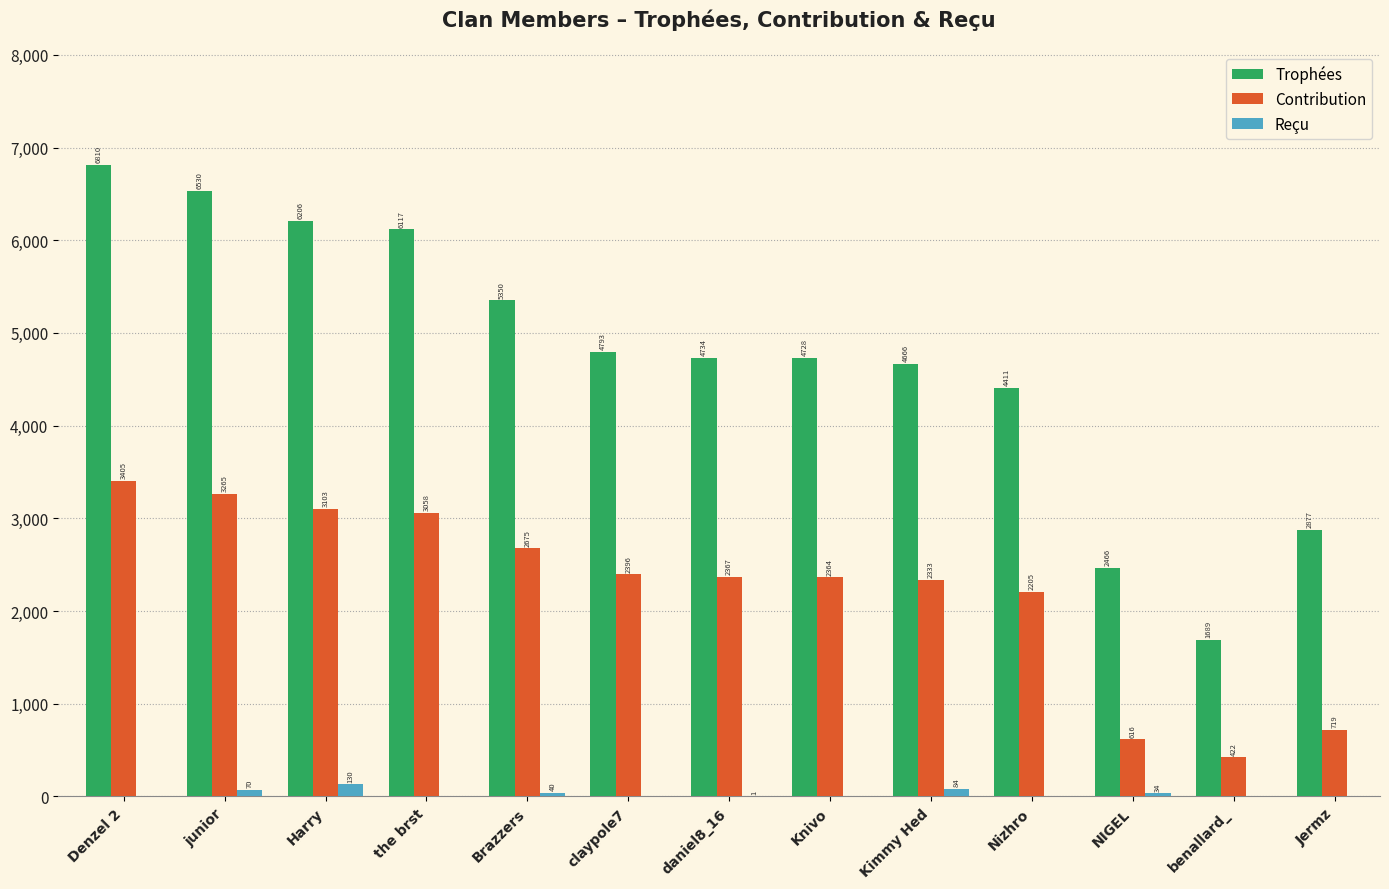

Which series has the largest range (max minus min)?

Trophées